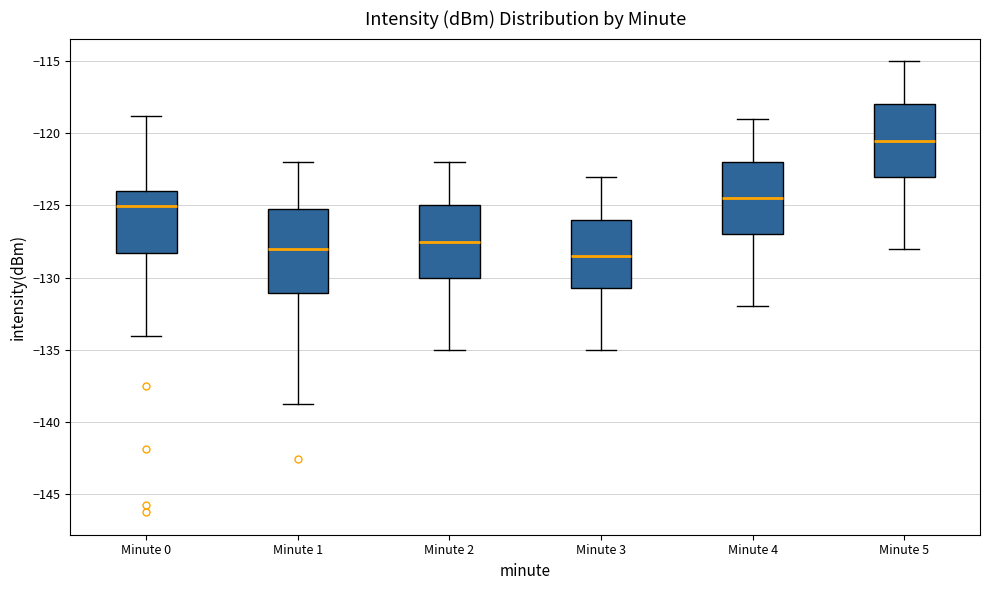

Comparing the boxes themselves (not the whiskers), which one is the tallest?

Minute 1